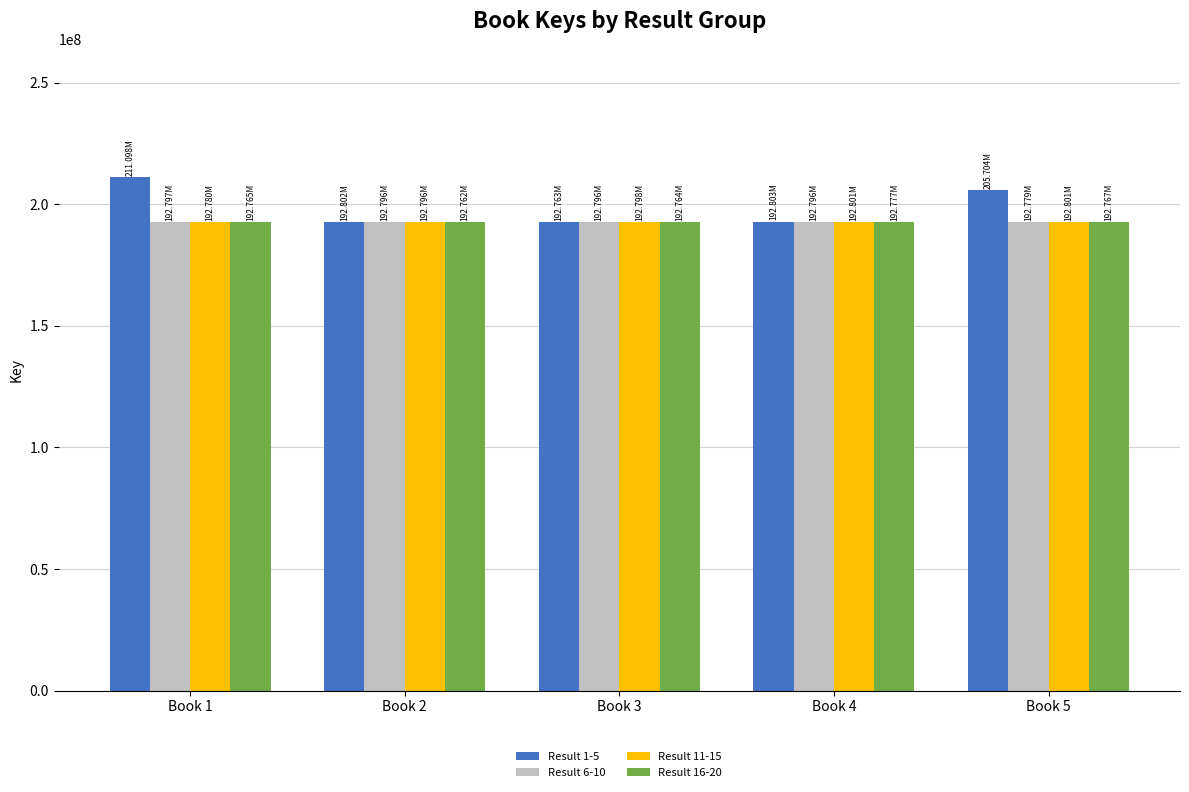

What is the lowest value of the Result 6-10 series?

192779028